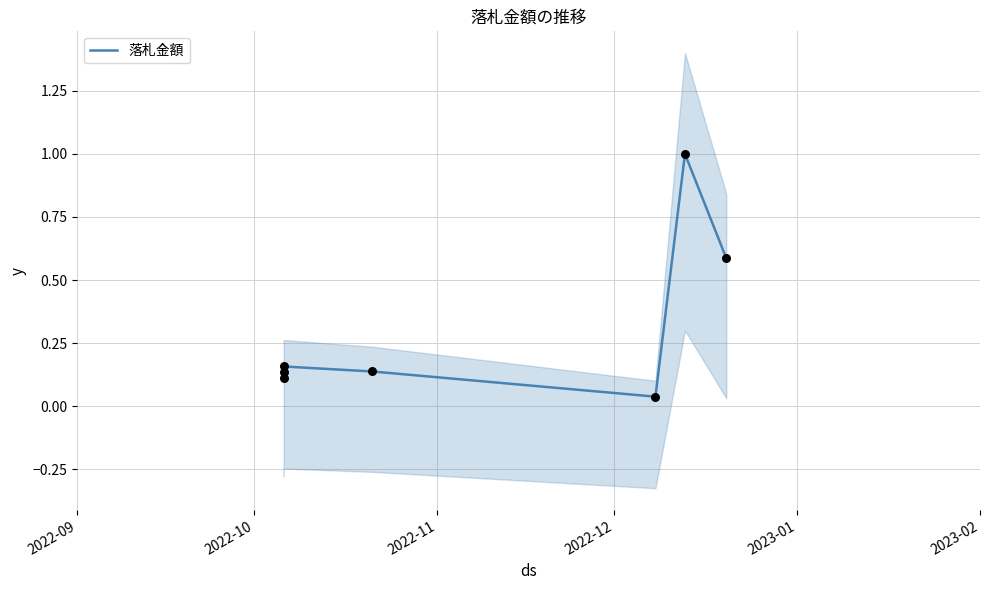

Between 2023-01 and 2022-09, which is larger?

2022-09